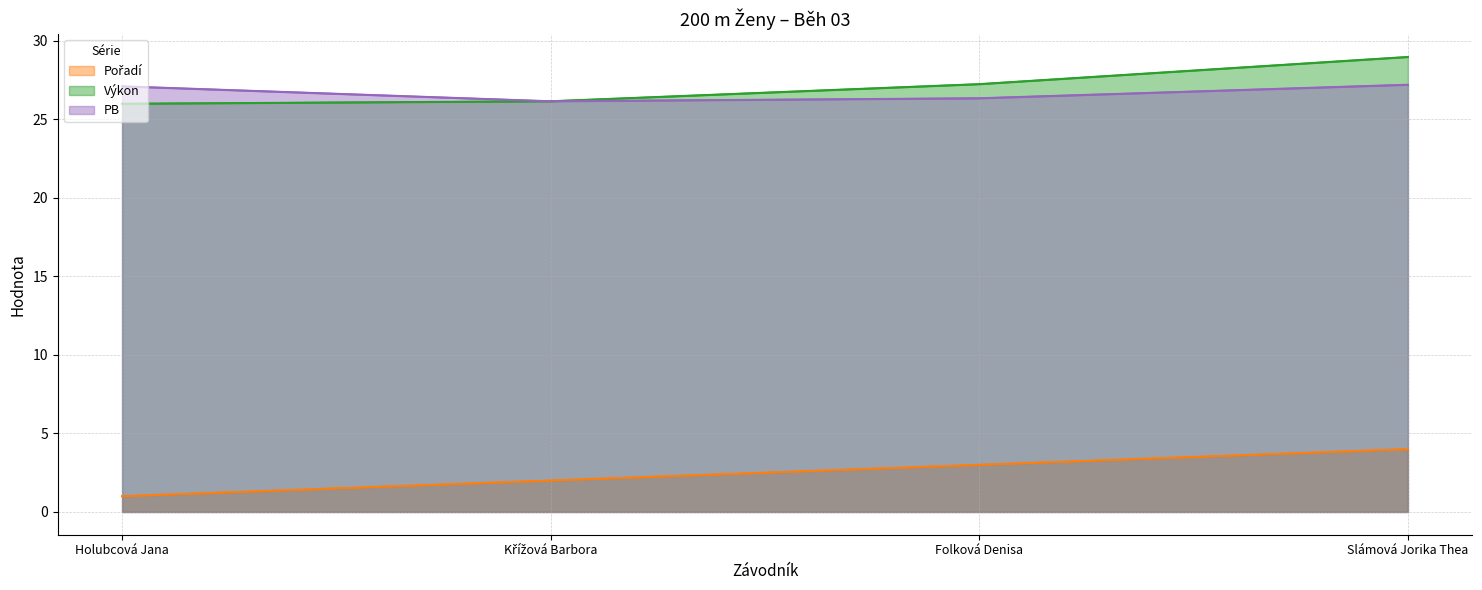

True or false: PB has a value of 43.3 at Holubcová Jana.

False